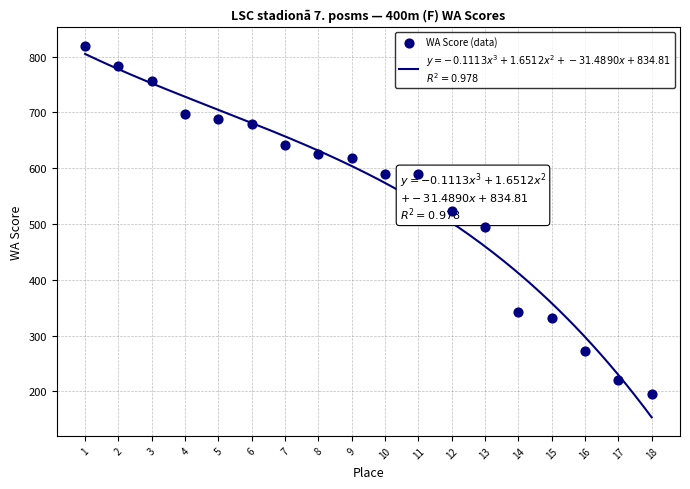

Between 15 and 6, which is larger?

6